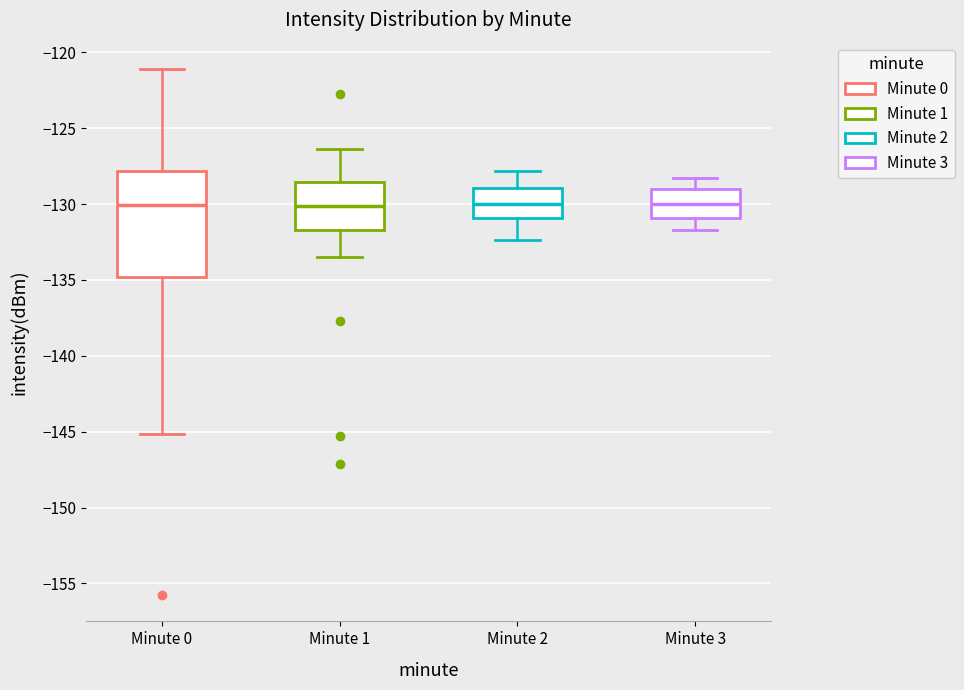

Reading left to right, read every box against the y-axis: the position of its median line, the range the box covers, and the ends of its whiskers. The values are not printed on the chart, so give them approximately, as read against the axis.

Minute 0: median -130.0, box -135.0 to -128.0, whiskers -145.0 to -121.0
Minute 1: median -130.0, box -131.5 to -128.5, whiskers -133.5 to -126.5
Minute 2: median -130.0, box -131.0 to -129.0, whiskers -132.5 to -128.0
Minute 3: median -130.0, box -131.0 to -129.0, whiskers -131.5 to -128.5